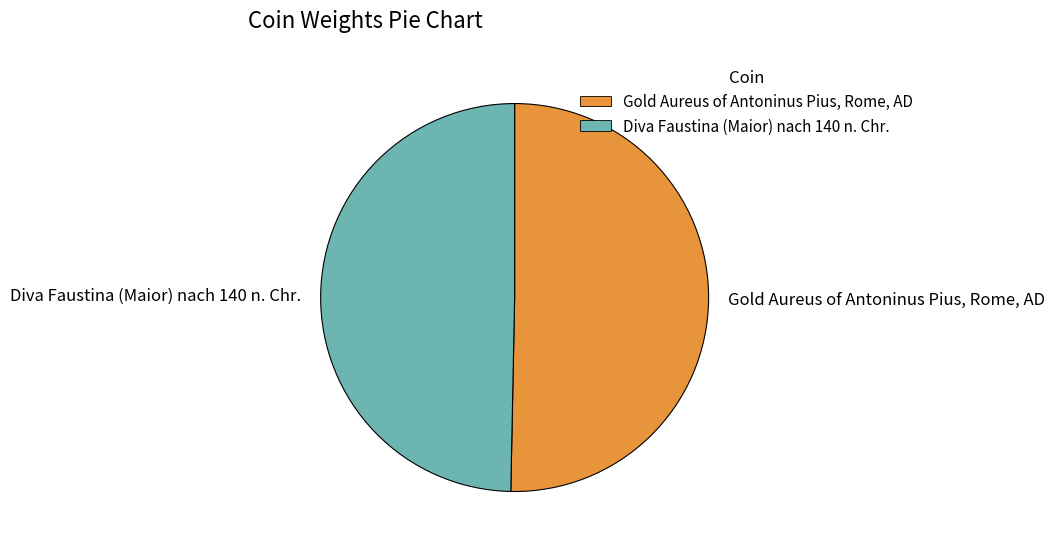

The Gold Aureus of Antoninus Pius, Rome, AD slice represents 50% of the pie. True or false?

True